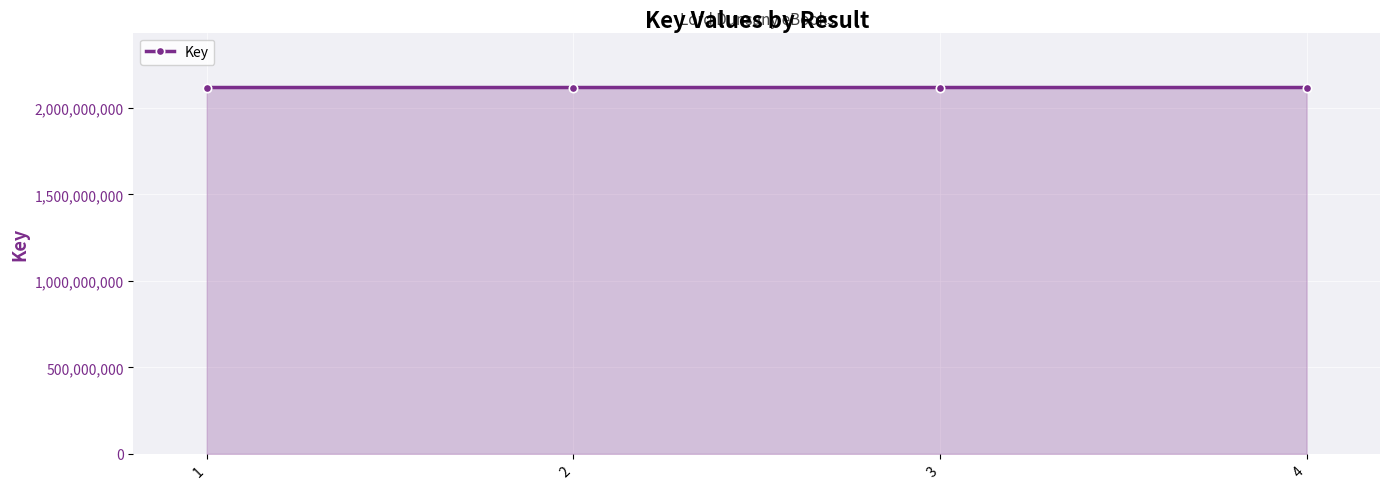

What is the value of the 2nd point from the left?

2117858964